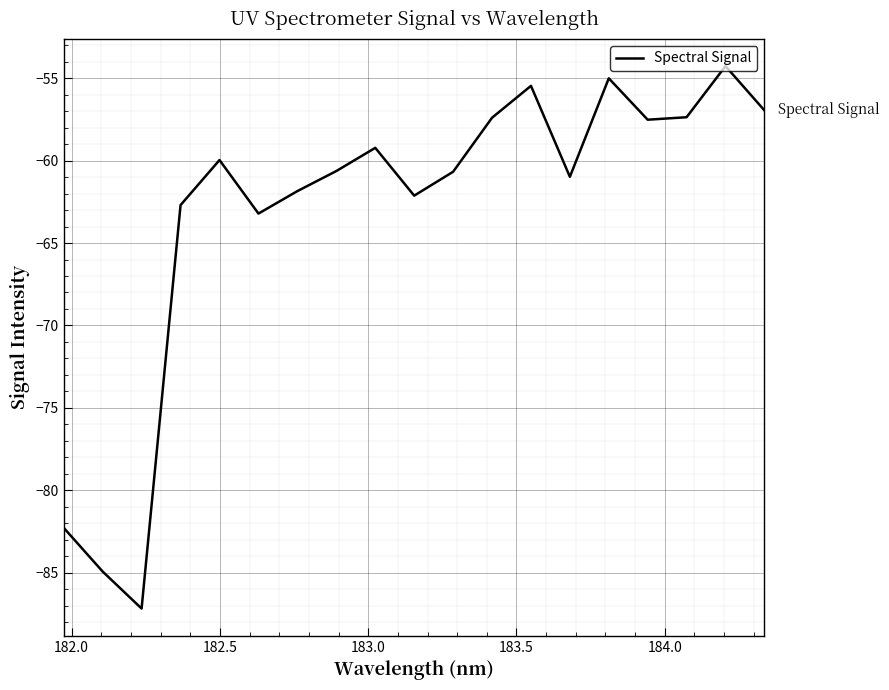

What is the difference between the maximum and minimum values?

32.9